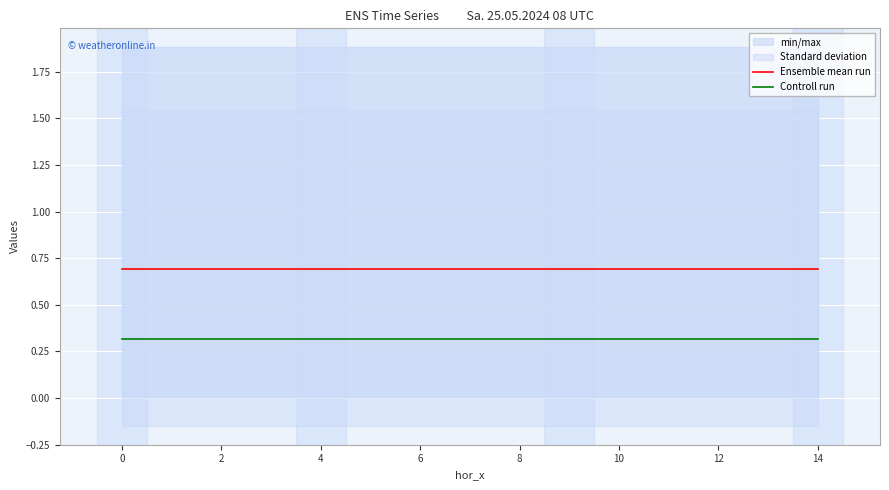

Reading left to right, what are all the values shown in this chart?

Ensemble mean run: 0.7	0.7	0.7	0.7	0.7	0.7	0.7	0.7	0.7	0.7	0.7	0.7	0.7	0.7	0.7
Controll run: 0.3	0.3	0.3	0.3	0.3	0.3	0.3	0.3	0.3	0.3	0.3	0.3	0.3	0.3	0.3